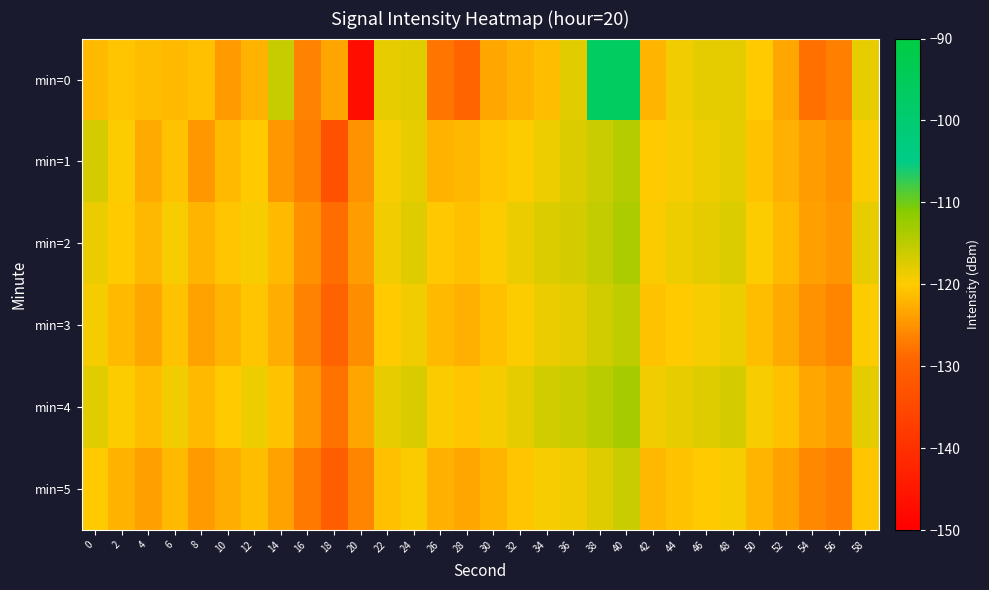

At which category is the sum across all series the highest?

40